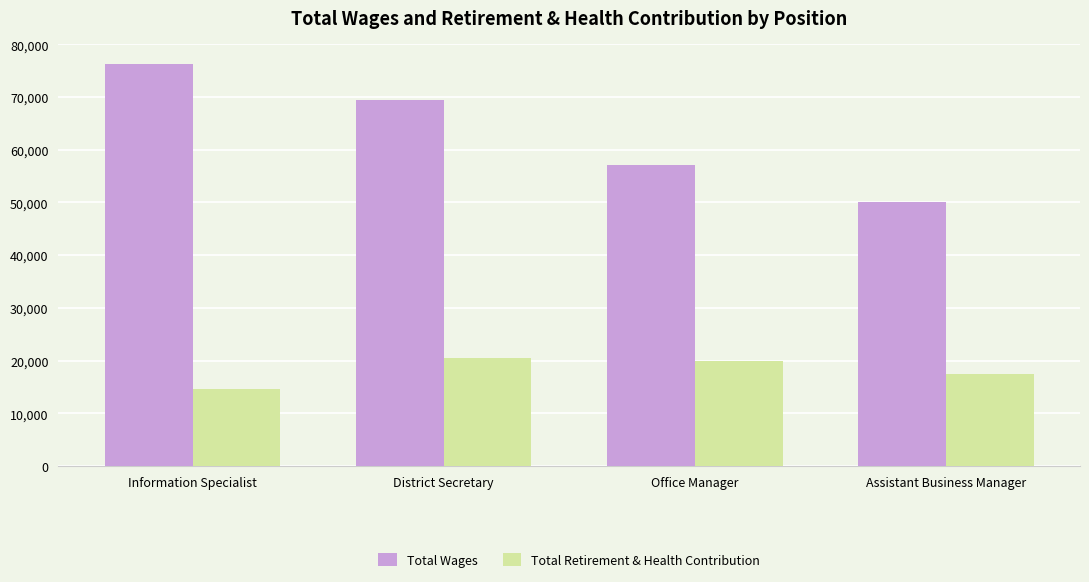

Rank the series at Information Specialist from highest to lowest value.

Total Wages, Total Retirement & Health Contribution